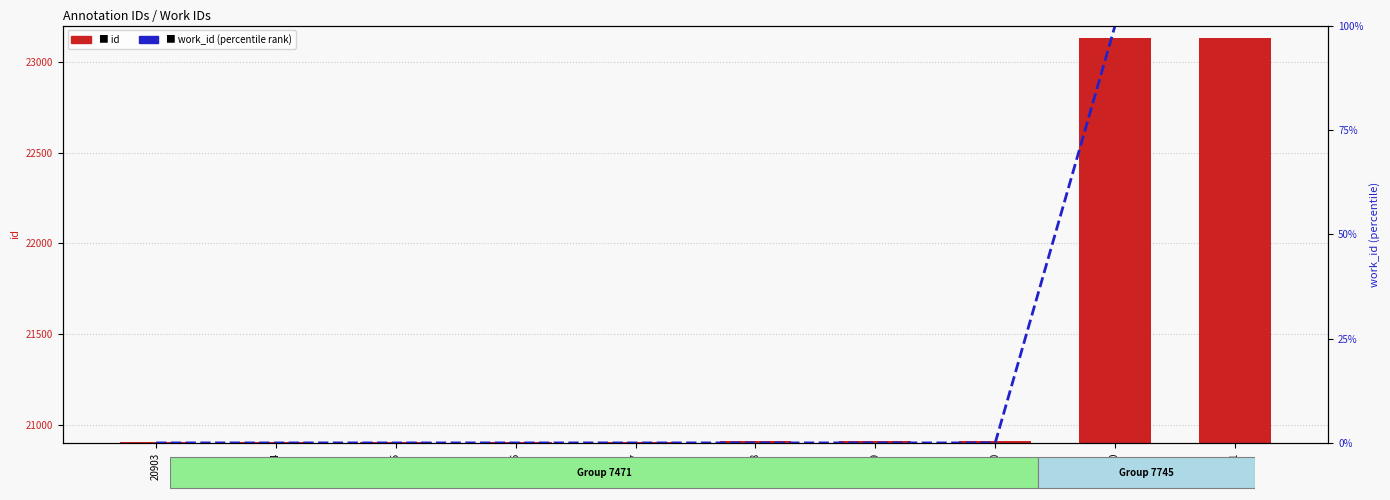

What is the average value of the id series?

21351